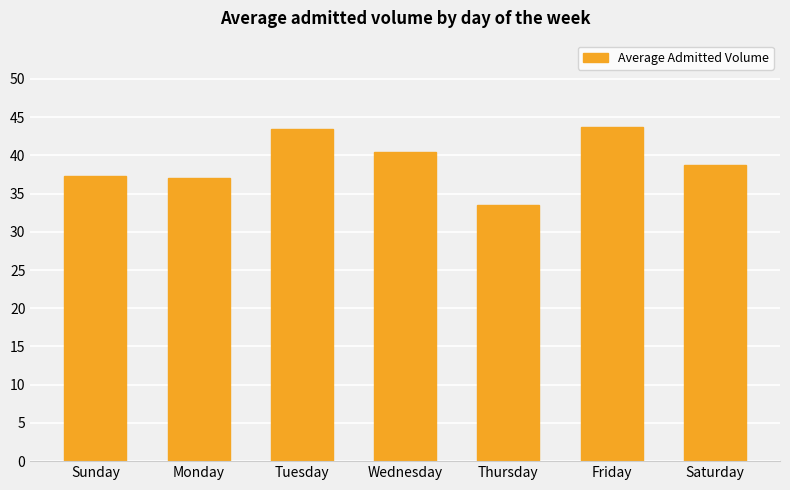

What position from the right is Thursday?

3